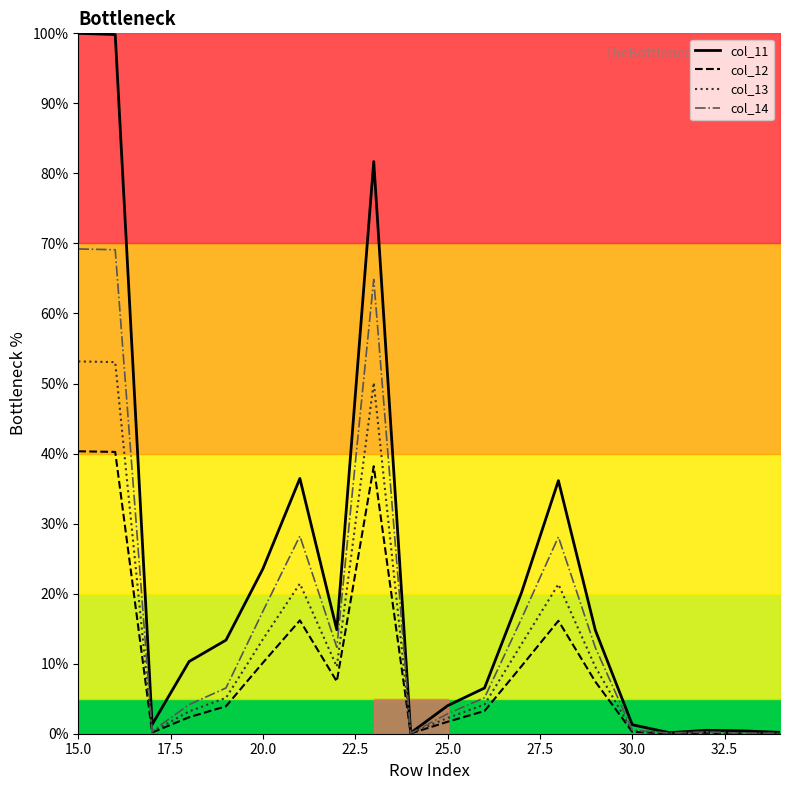

The value of col_11 at 15.0 is 45.2. True or false?

False